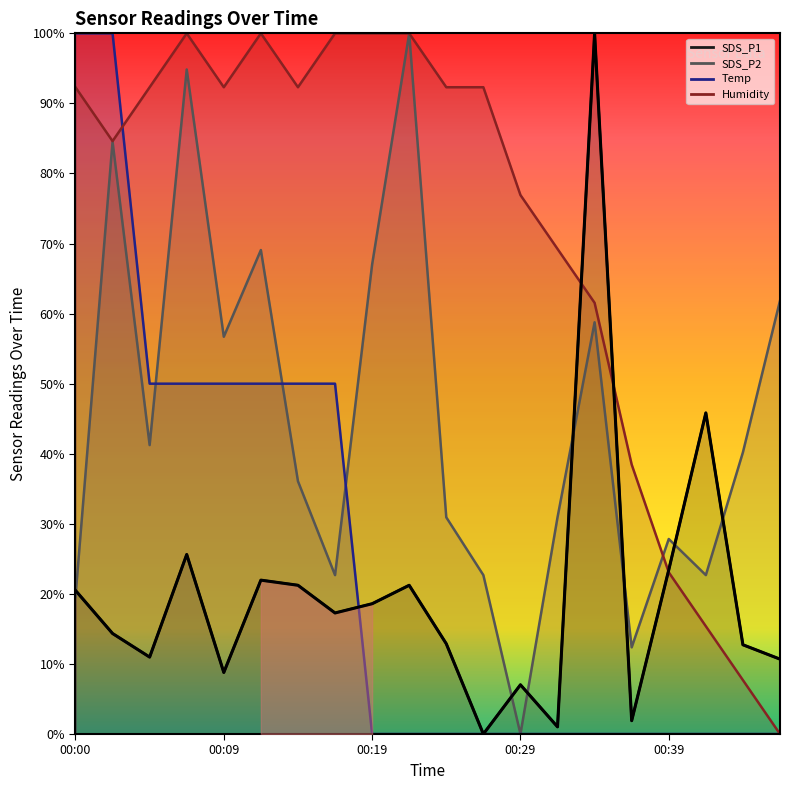

The Humidity series shows 48.0 at 00:19. True or false?

False